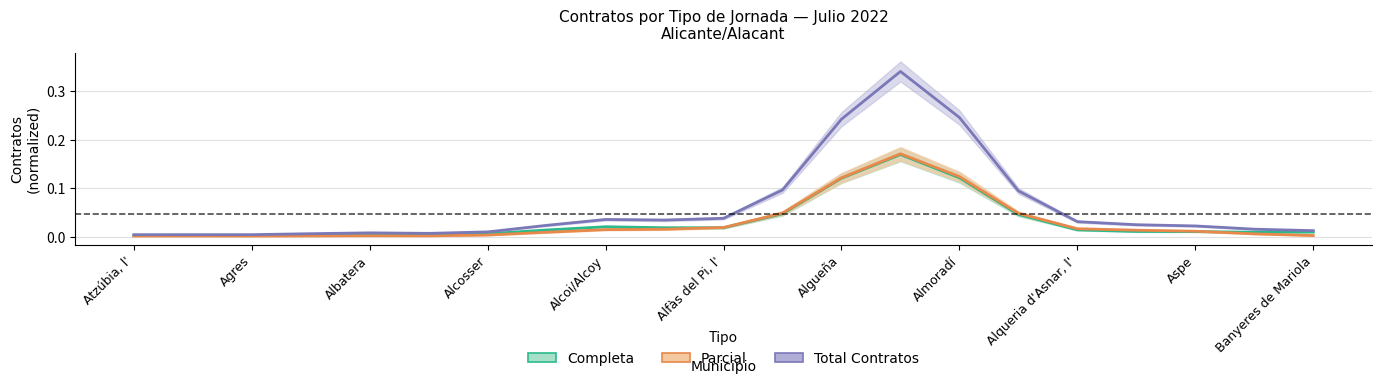

Is it true that Completa equals 0.0 at Agres?

True